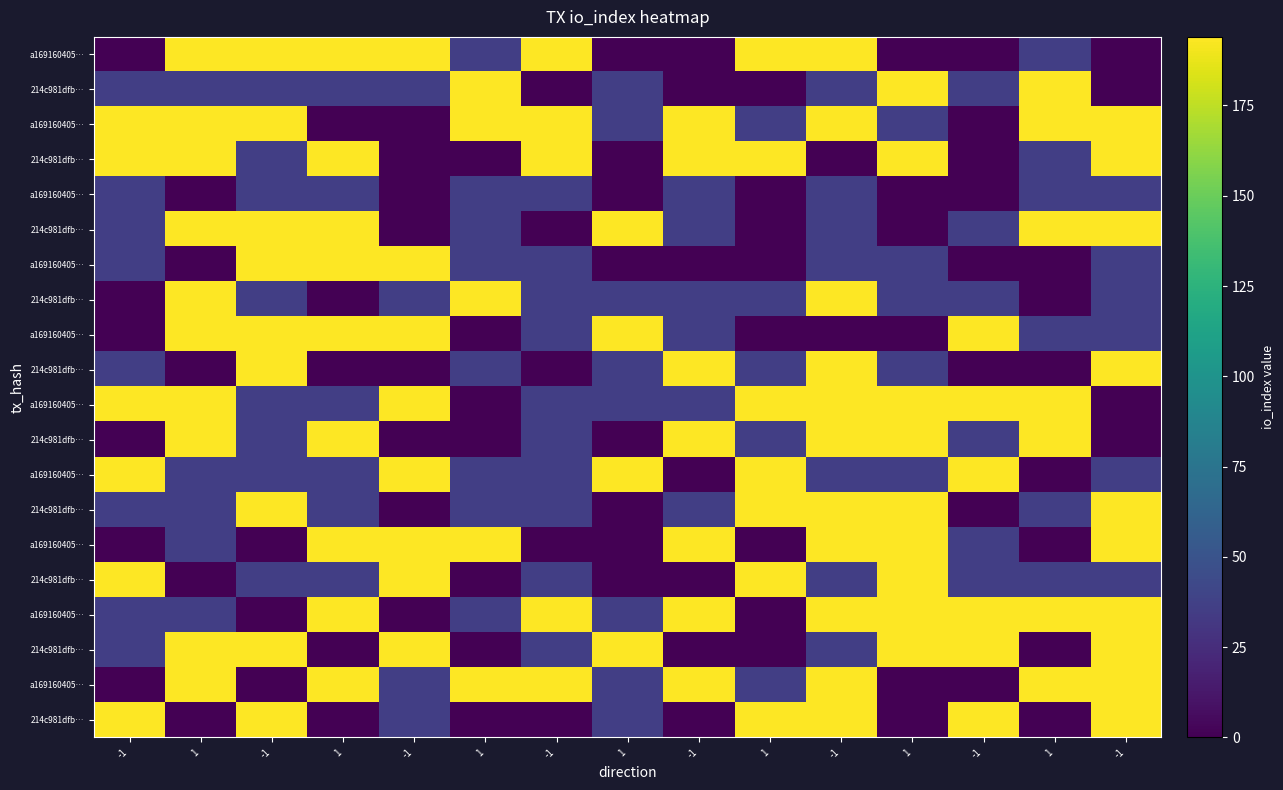

Which label corresponds to the largest value in the chart?

1